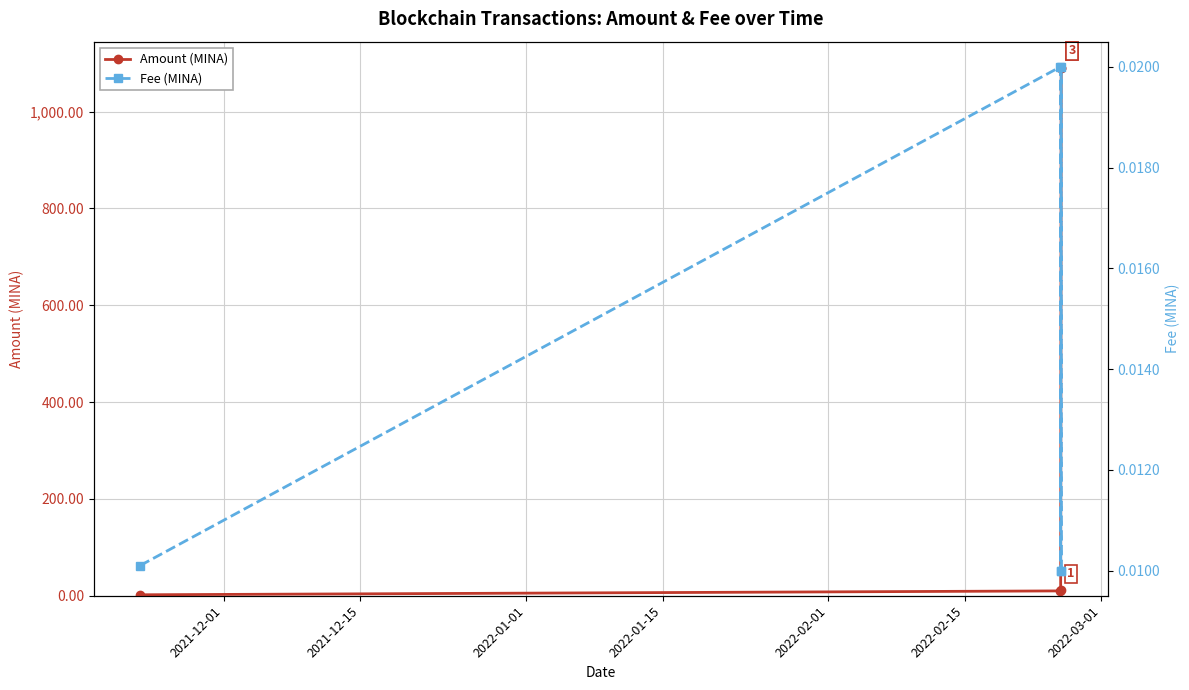

What is the value of the Amount (MINA) point at the 4th from the left?

1090.0